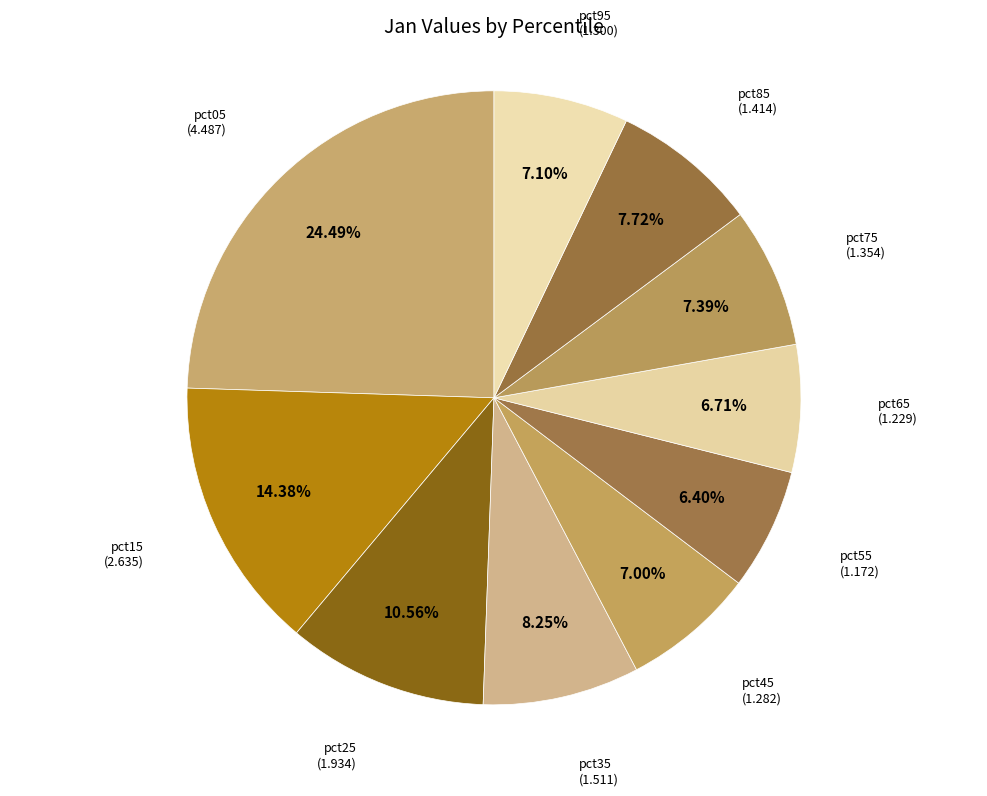

Which category has the biggest portion of the pie?

pct05